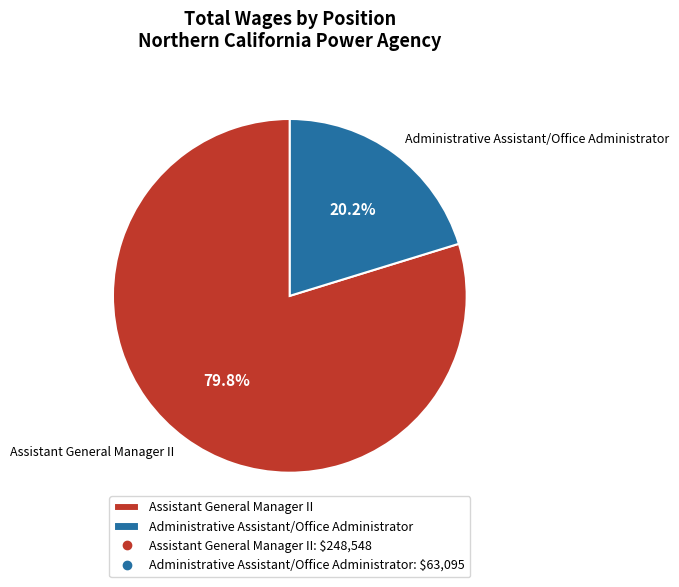

Between Administrative Assistant/Office Administrator and Assistant General Manager II, which is larger?

Assistant General Manager II